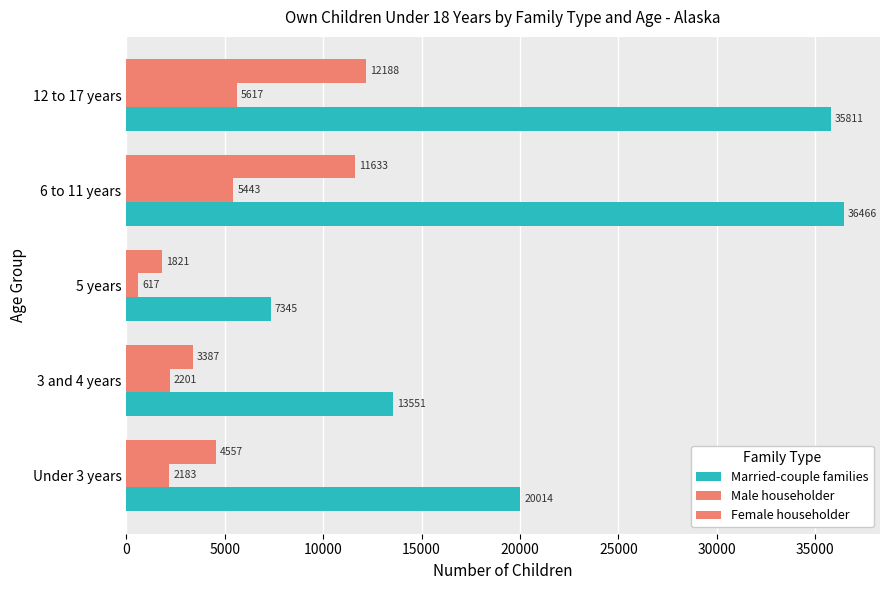

Rank the series by their maximum value, from lowest to highest.

Male householder, Female householder, Married-couple families